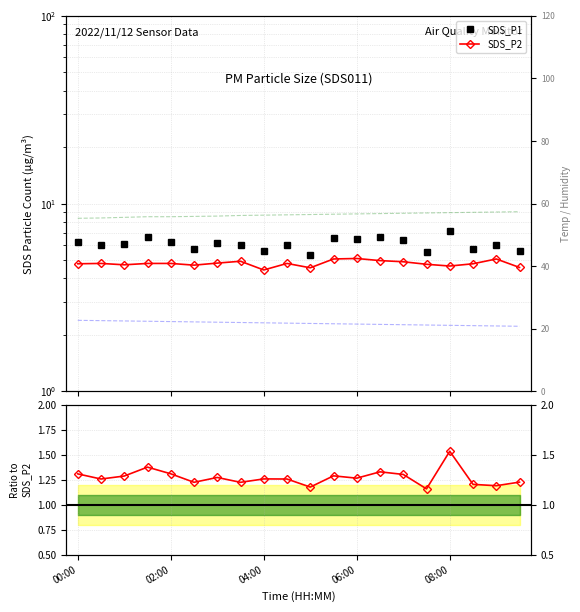

Reading left to right, extract all data points from this chart.

SDS_P1: 6.2	6.0	6.1	6.6	6.3	5.8	6.1	6.0	5.6	6.0	5.3	6.5	6.5	6.6	6.4	5.5	7.1	5.8	6.0	5.6
SDS_P2: 4.8	4.8	4.7	4.8	4.8	4.7	4.8	4.9	4.4	4.8	4.5	5.1	5.1	5.0	4.9	4.8	4.7	4.8	5.1	4.6
SDS_P1/SDS_P2: 1.3	1.3	1.3	1.4	1.3	1.2	1.3	1.2	1.3	1.3	1.2	1.3	1.3	1.3	1.3	1.2	1.5	1.2	1.2	1.2
Temp: 22.7	22.6	22.5	22.4	22.3	22.2	22.1	22.0	21.9	21.8	21.7	21.6	21.5	21.4	21.3	21.2	21.1	21.0	20.9	20.8
Humidity: 55.3	55.4	55.6	55.8	55.8	55.9	56.0	56.2	56.3	56.4	56.5	56.6	56.7	56.8	56.9	57.0	57.1	57.2	57.3	57.4